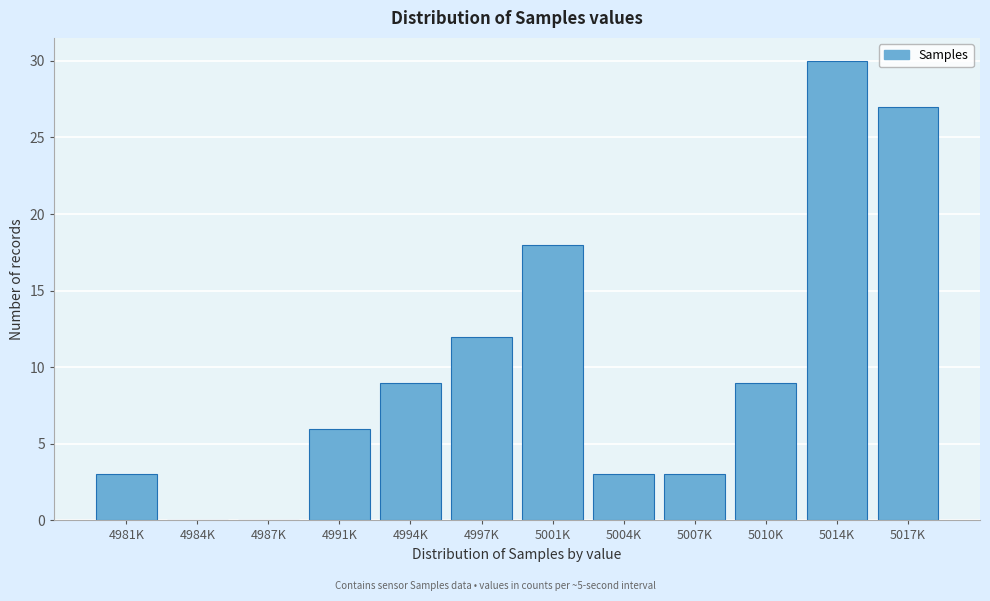

Reading left to right, what are all the values shown in this chart?

4981K=3	4984K=0	4987K=0	4991K=6	4994K=9	4997K=12	5001K=18	5004K=3	5007K=3	5010K=9	5014K=30	5017K=27